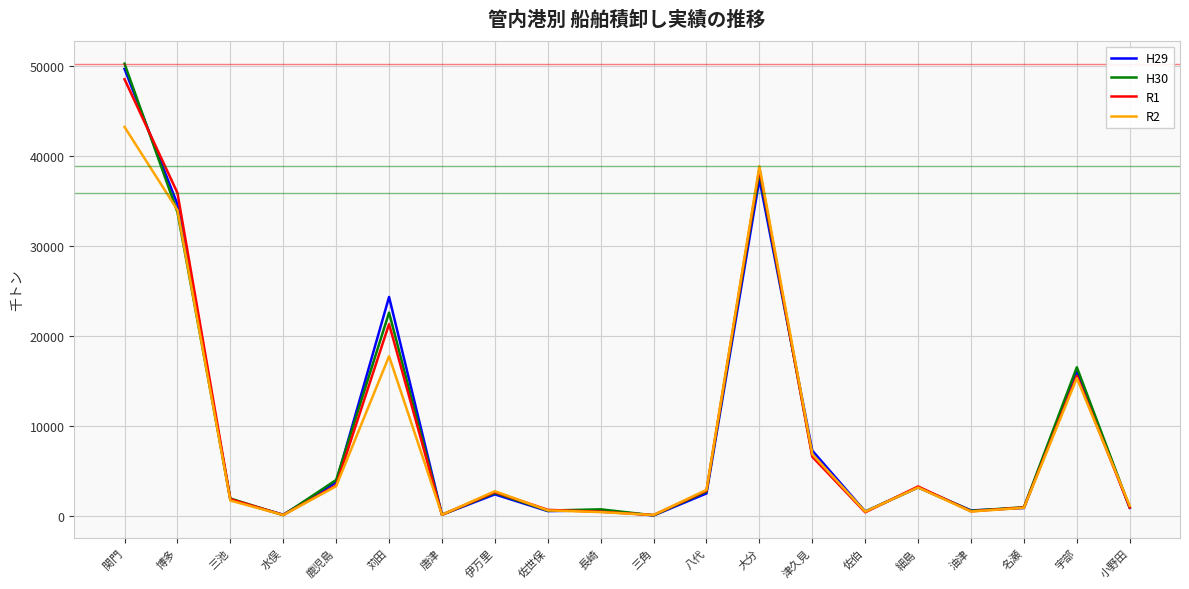

What is the difference between the maximum and second lowest values in the R2 series?

43106